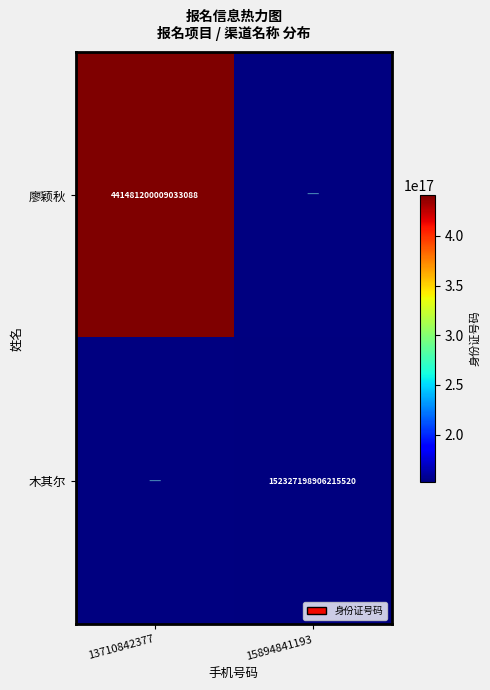

Is the value of 廖颖秋 at 13710842377 greater than the value of 木其尔 at 15894841193?

Yes